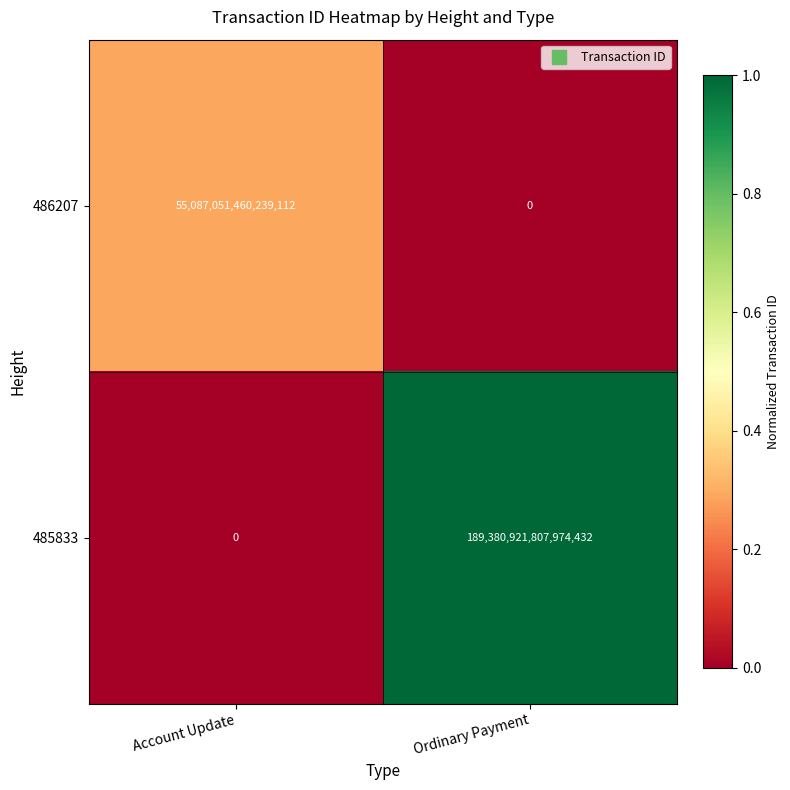

At which label is 486207 closest to 27543525730119556?

Account Update